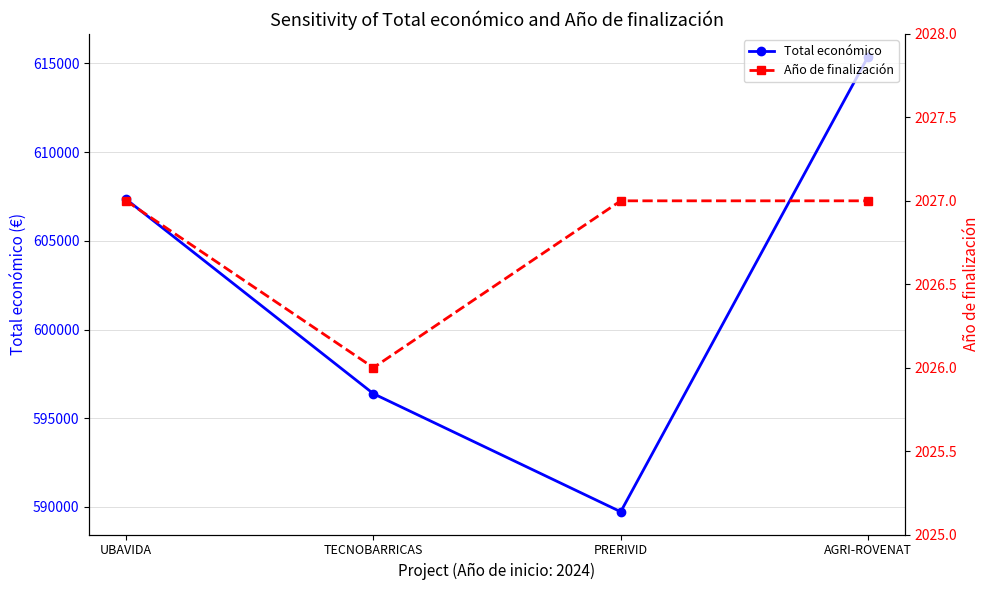

Does the chart display data point markers on the line(s)?

Yes